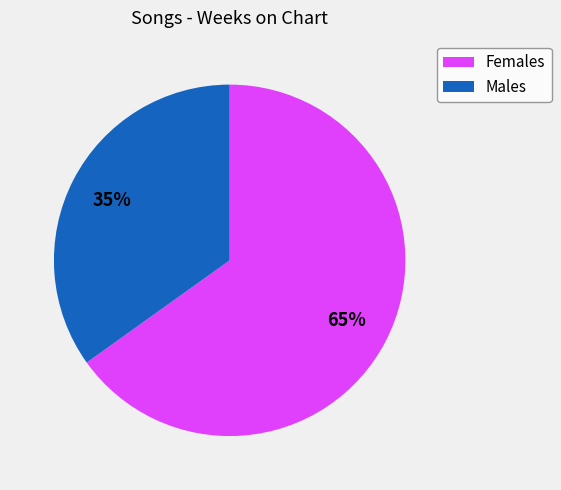

Which slice is the smallest?

Males